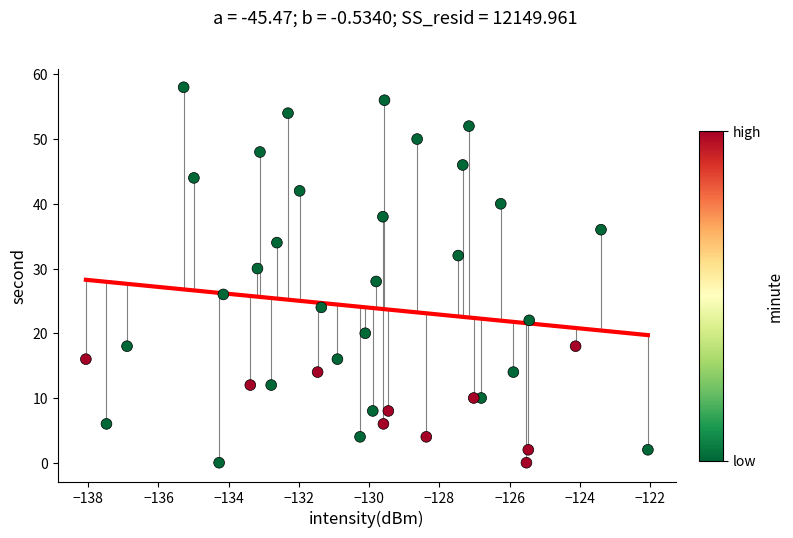

What is the range of Y values (max minus min)?

58